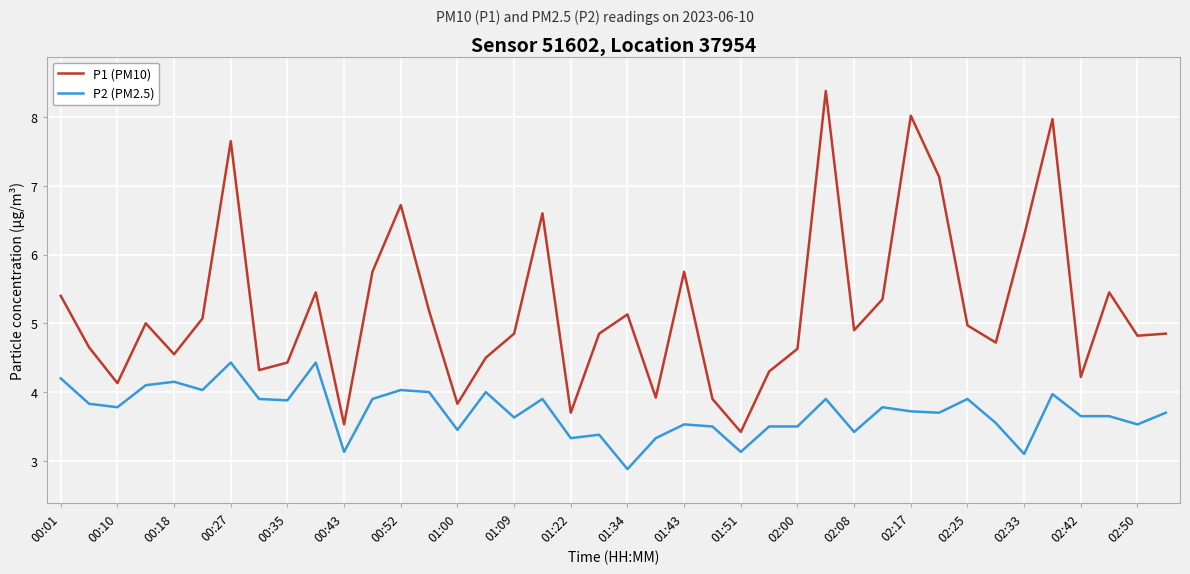

Rank the series by their average value, from highest to lowest.

P1 (PM10), P2 (PM2.5)